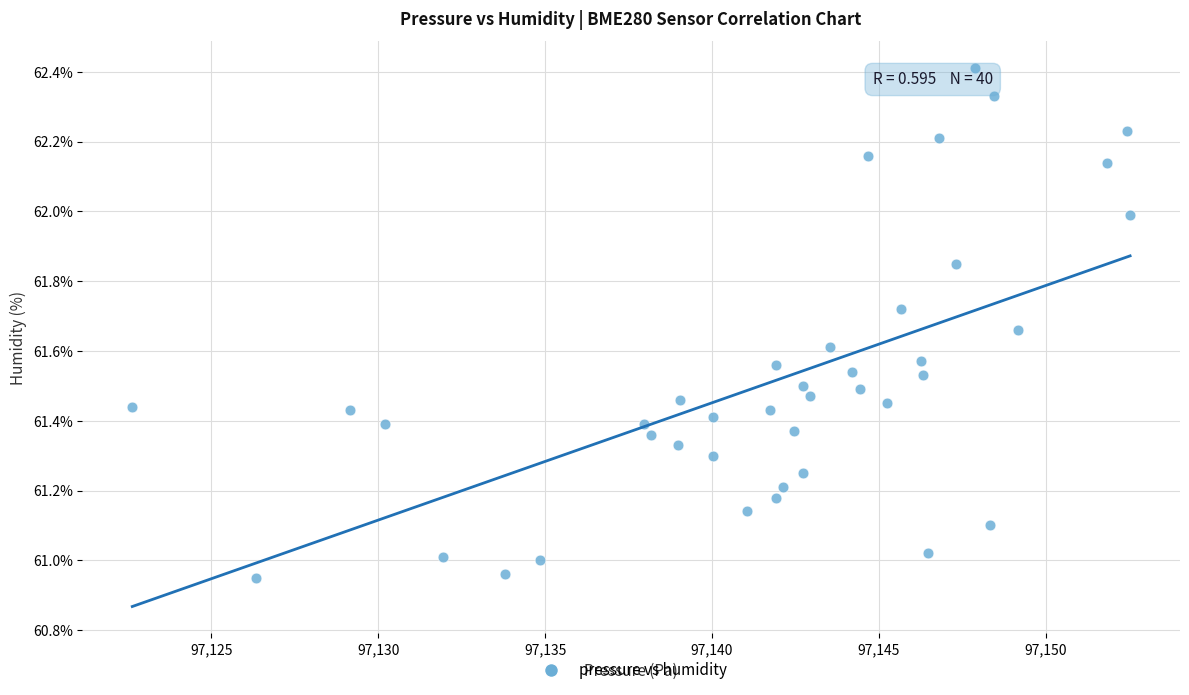

What is the range of Y values (max minus min)?

1.5